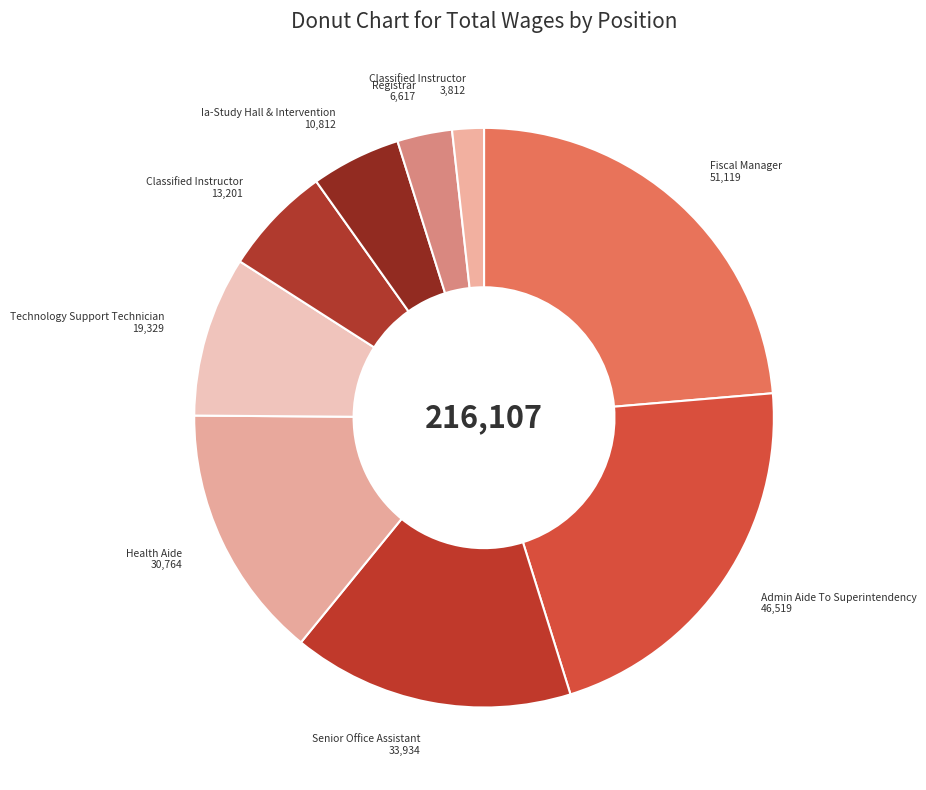

How many segments does this pie chart have?

9